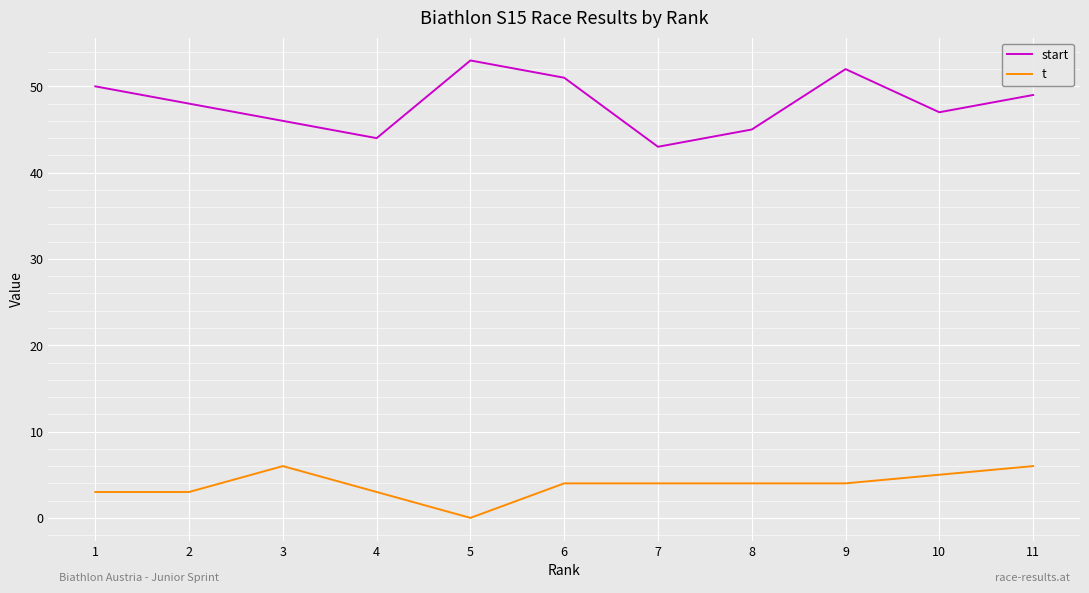

Is the value of t at 9 greater than the value of start at 10?

No